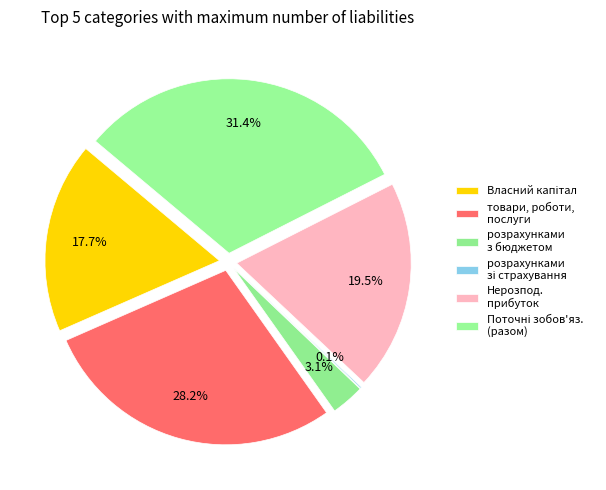

Rank the categories by value from lowest to highest.

розрахунками зі страхування, розрахунками з бюджетом, Усього за розділом І (Власний капітал), Нерозподілений прибуток, товари, роботи, послуги, Усього за розділом ІІІ (поточні)